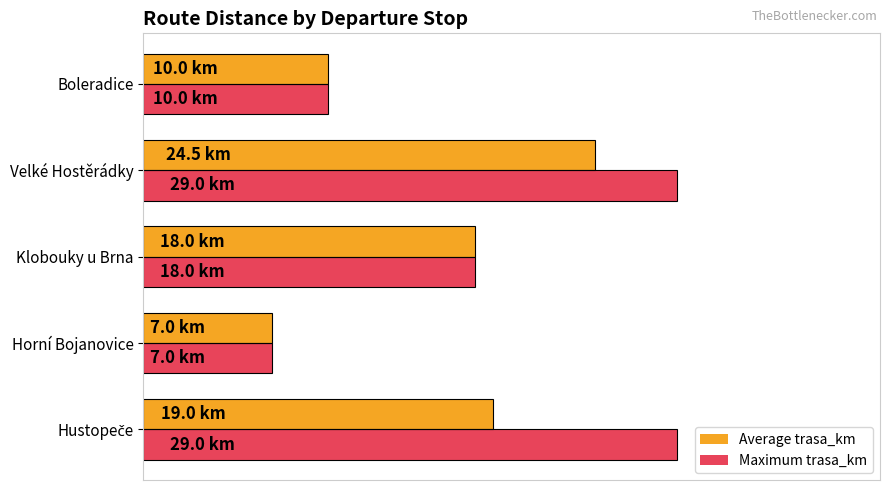

What are all the series names shown in the legend?

Average trasa_km, Maximum trasa_km